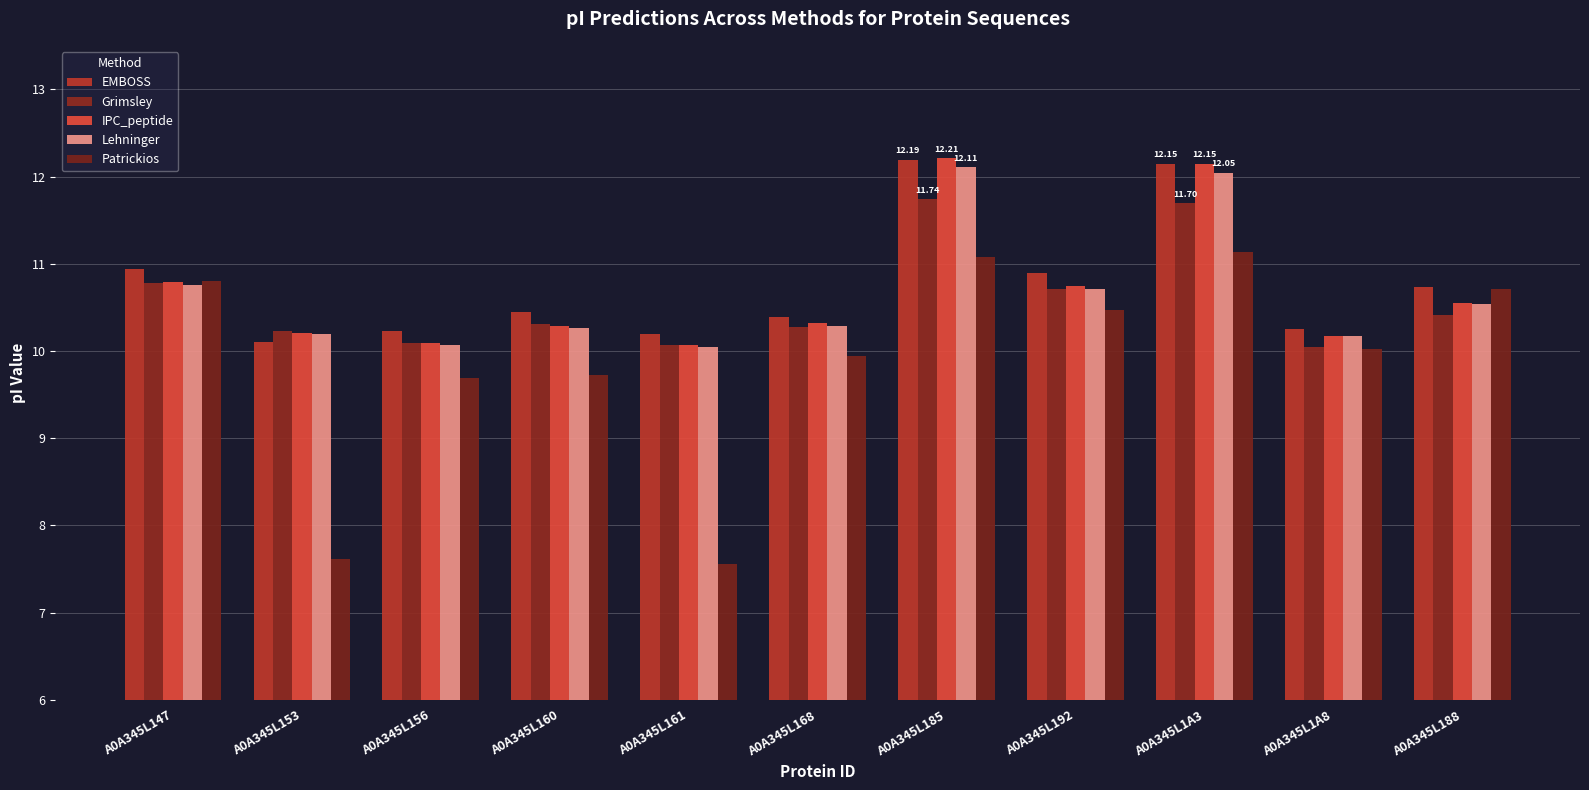

At which label is IPC_peptide closest to 11?

A0A345L147